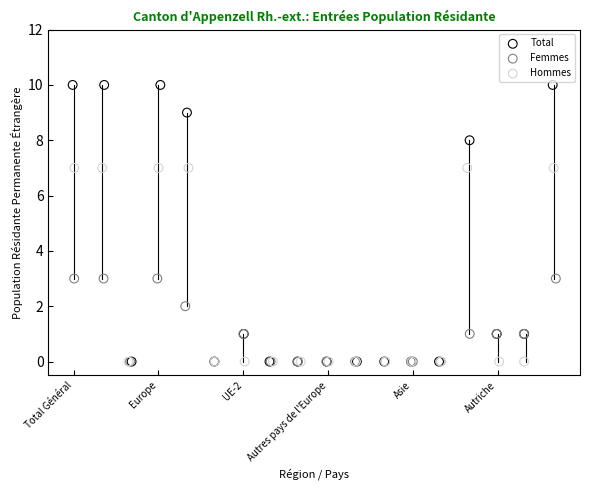

Which series has the largest Y range (max minus min)?

Total